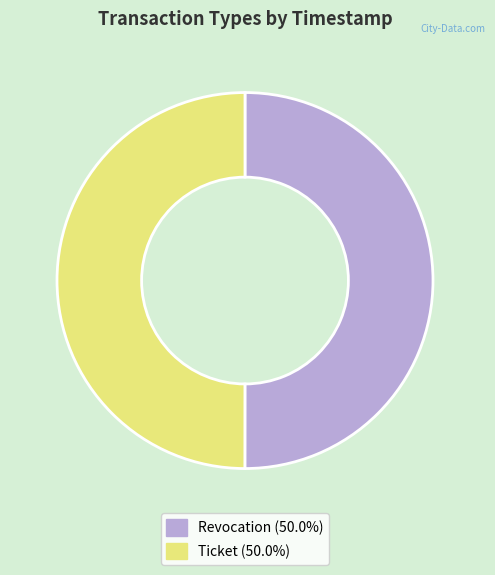

Is it true that Ticket is 38% of the pie?

False